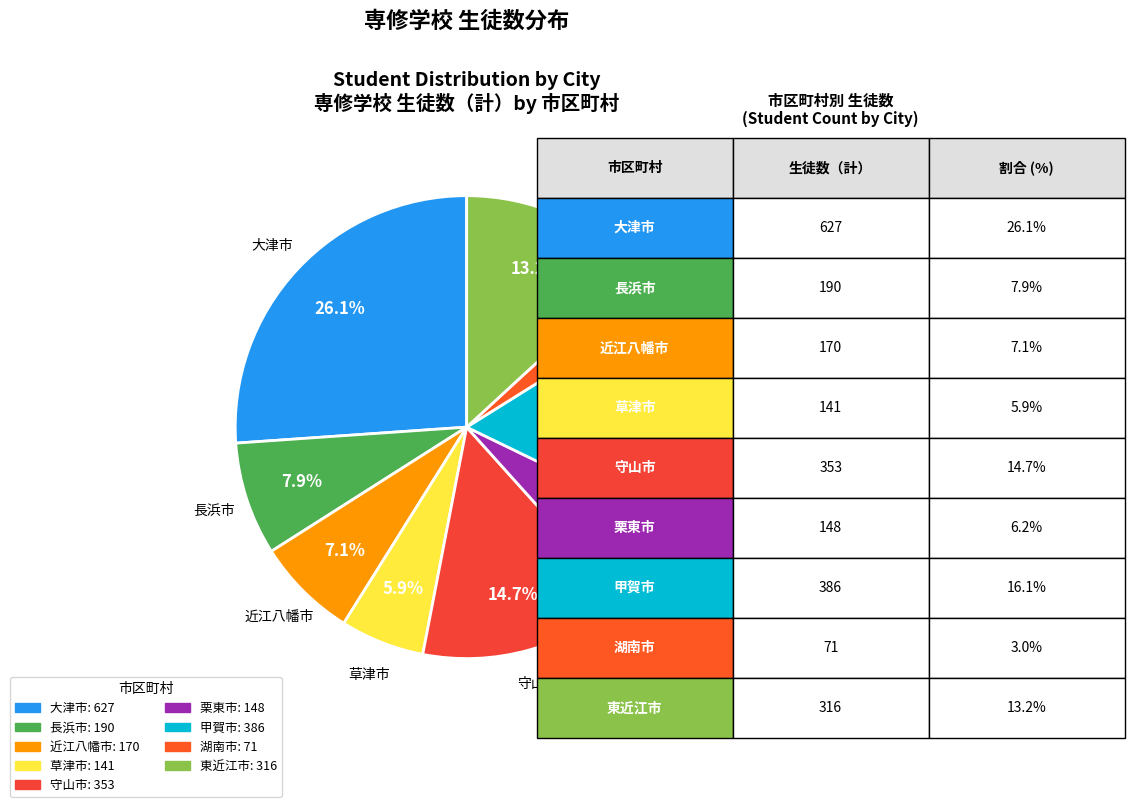

Approximately how many times larger is the value at 栗東市 compared to 長浜市?

0.8